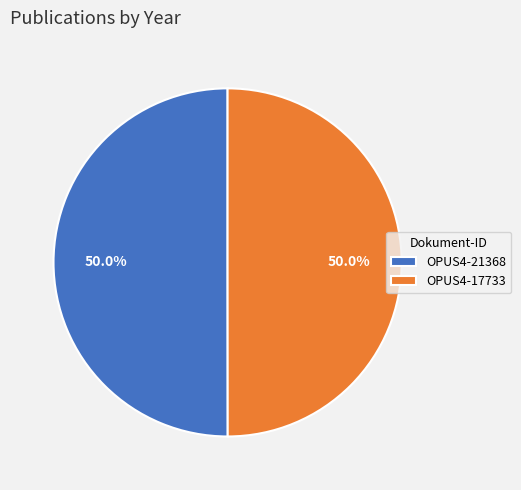

What is the ratio of the value at OPUS4-21368 to the value at OPUS4-17733?

1.0